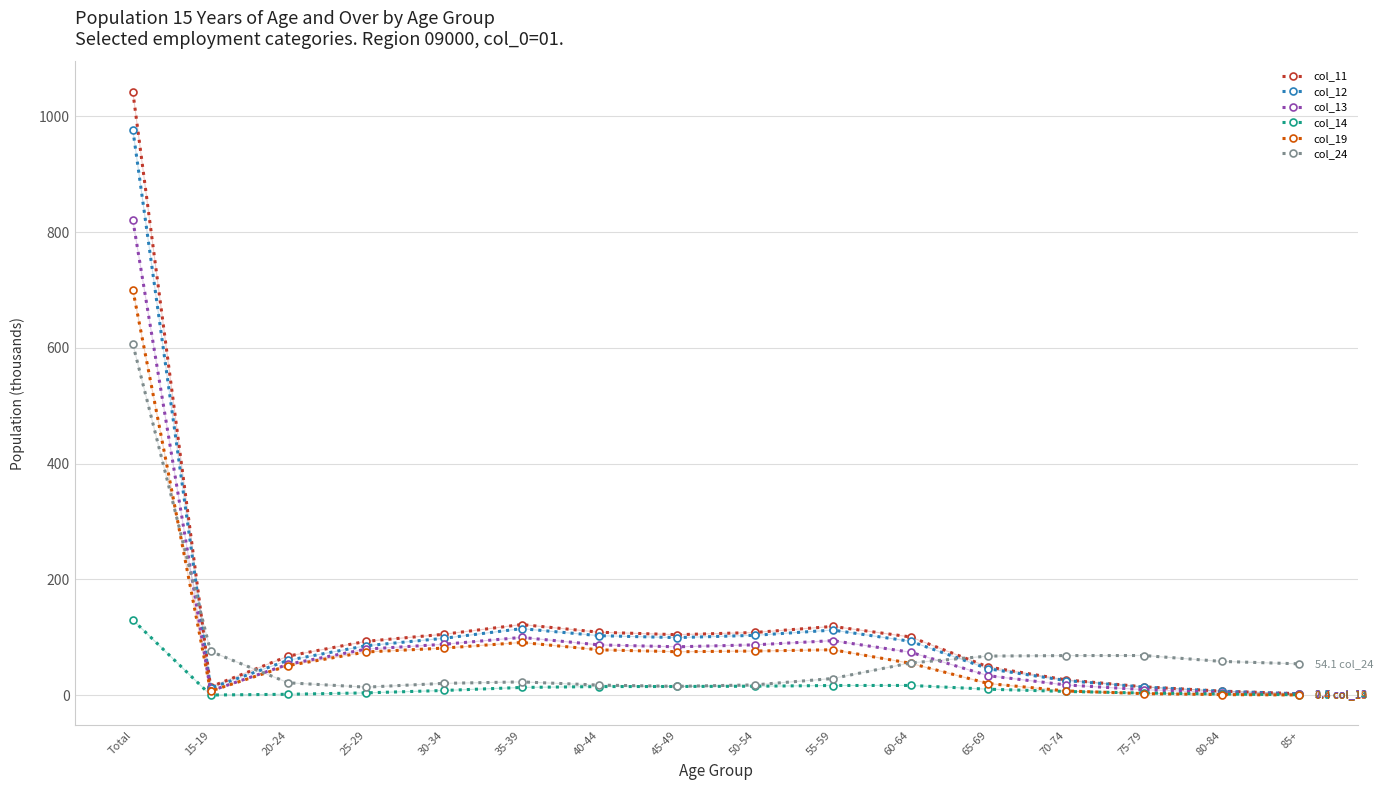

True or false: col_11 has more than 1 interior local peaks.

True